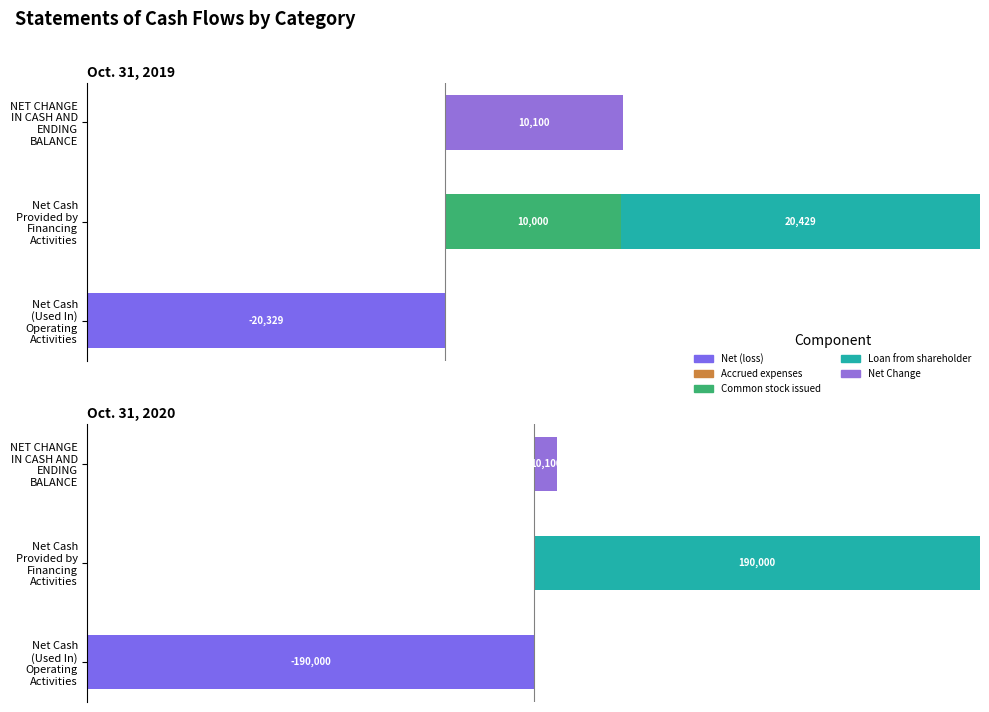

How many data points does each series have?

3